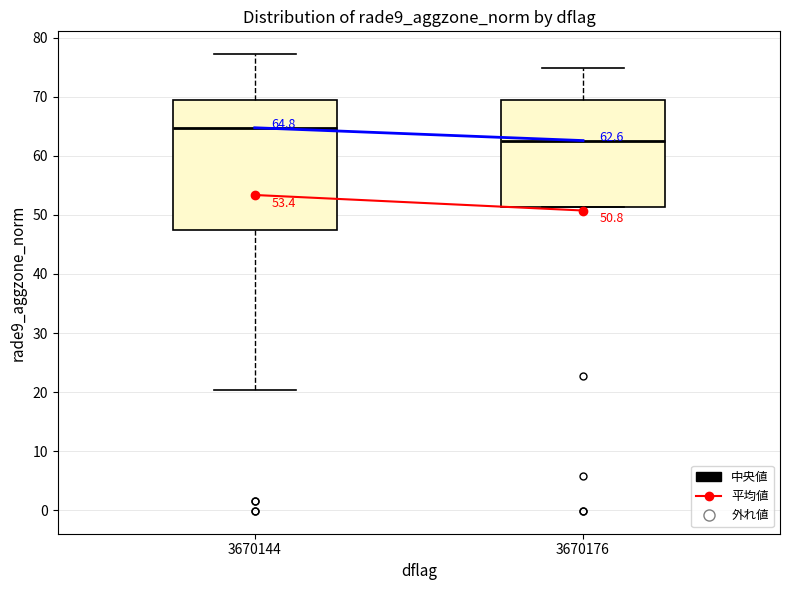

Which box is the tallest, from its lower edge to its upper edge?

3670144